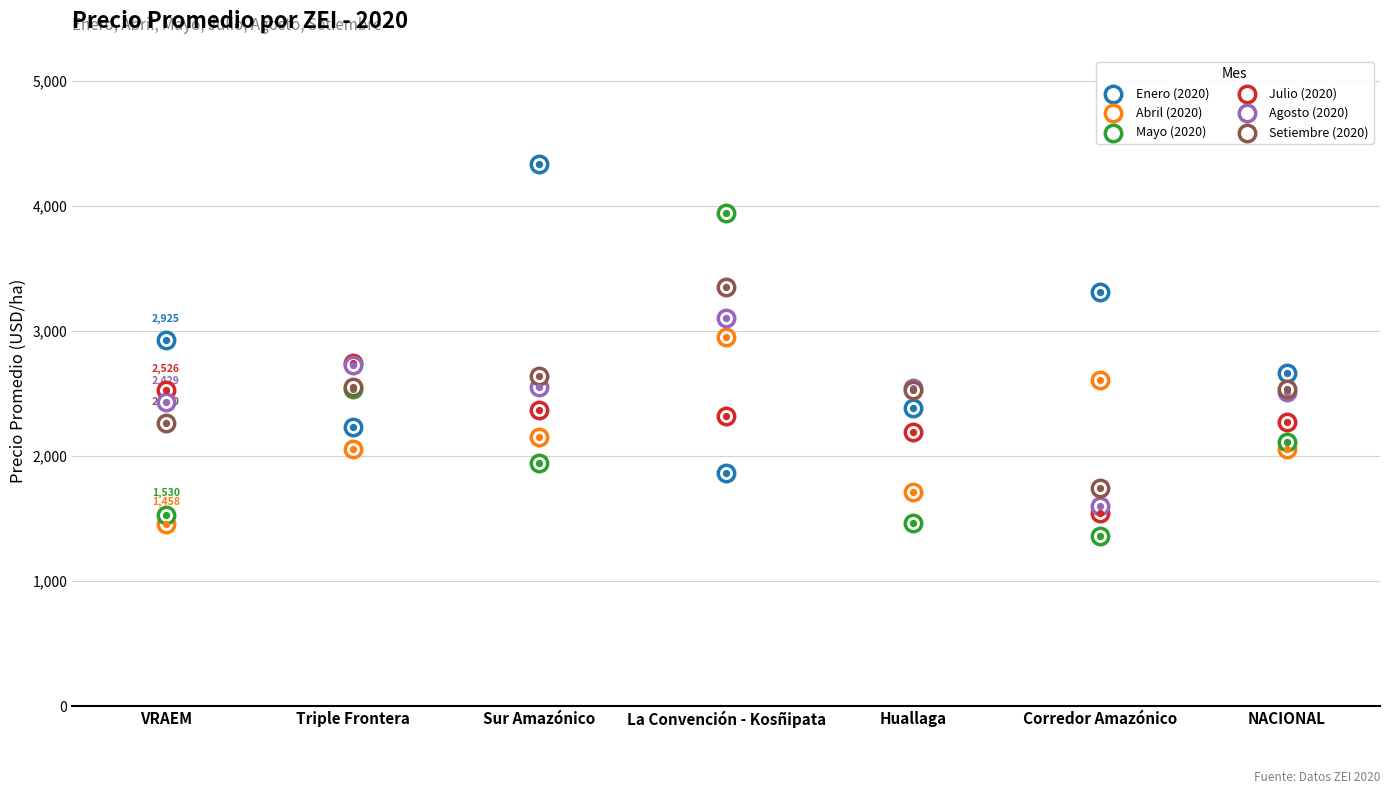

At how many categories does at least one series exceed 4145?

1